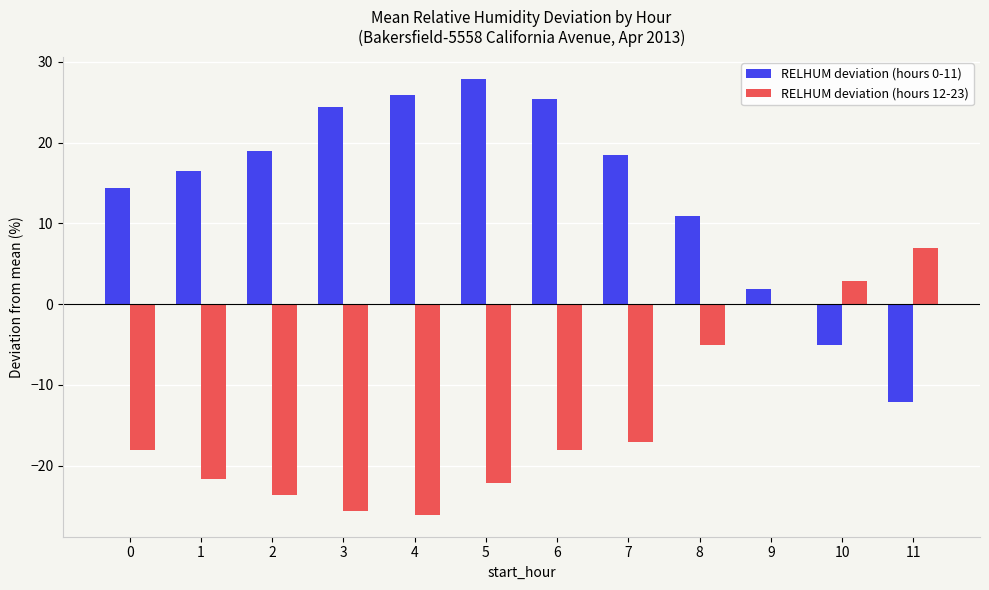

Reading right to left, list all the values displayed in this chart.

RELHUM deviation (hours 0-11): -12.1	-5.1	1.9	10.9	18.4	25.4	27.9	25.9	24.4	18.9	16.4	14.4
RELHUM deviation (hours 12-23): 6.9	2.9	-0.1	-5.1	-17.1	-18.1	-22.1	-26.1	-25.6	-23.6	-21.6	-18.1